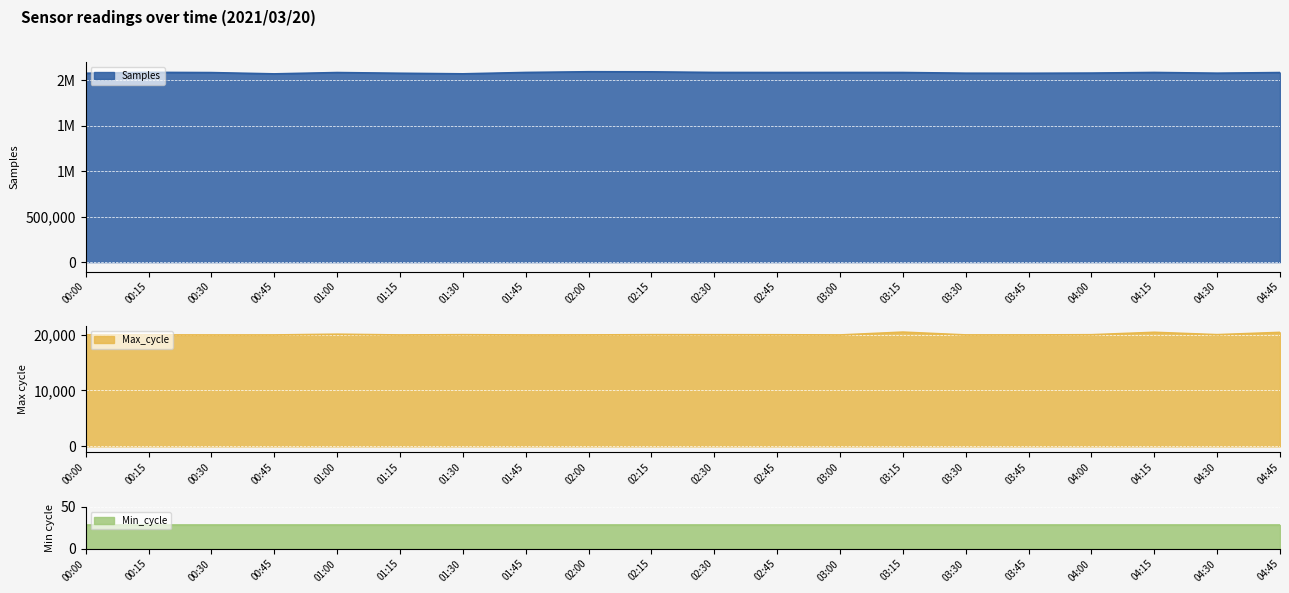

What is the average value of the Samples series?

2079455